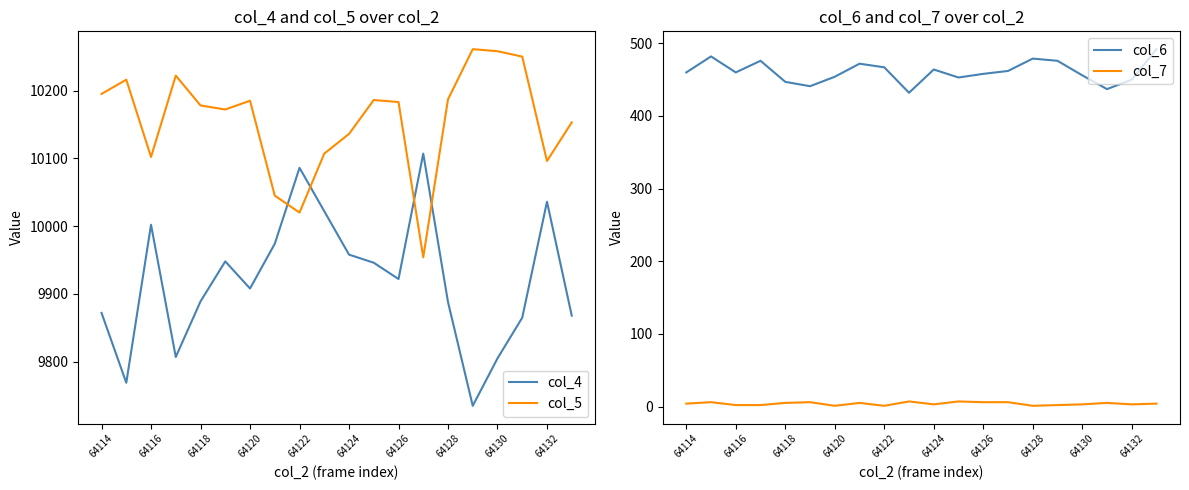

Reading right to left, list all the values displayed in this chart.

col_4: 9868	10036	9865	9805	9735	9888	10107	9922	9946	9958	10022	10086	9974	9908	9948	9889	9807	10002	9769	9872
col_5: 10153	10096	10250	10258	10261	10187	9954	10183	10186	10136	10107	10020	10045	10185	10172	10178	10222	10102	10216	10195
col_6: 492	450	437	456	476	479	462	458	453	464	432	467	472	454	441	447	476	460	482	460
col_7: 4	3	5	3	2	1	6	6	7	3	7	1	5	1	6	5	2	2	6	4